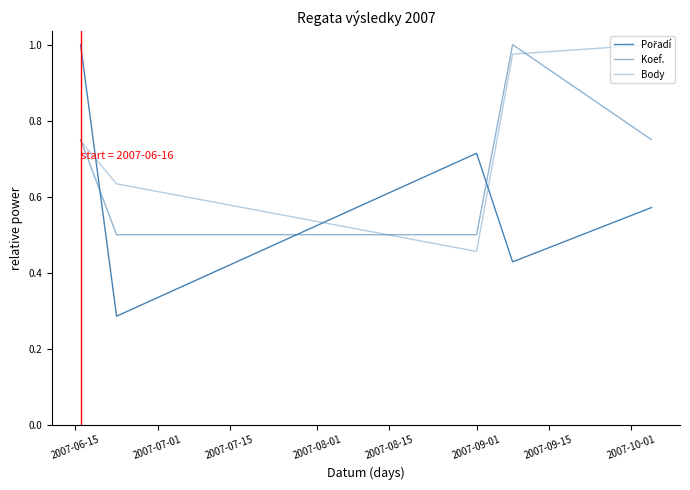

How many lines are shown in the chart?

3